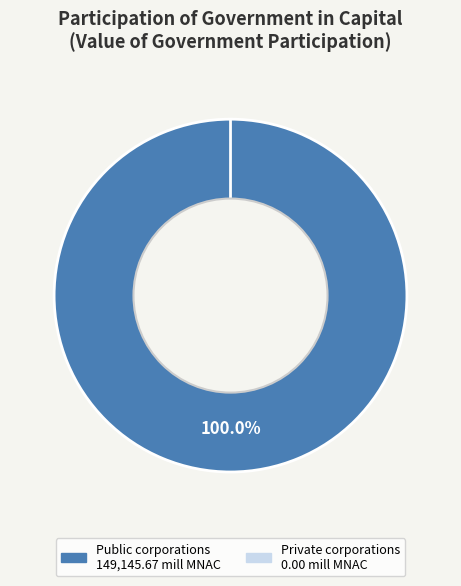

The Private corporations slice represents 0% of the pie. True or false?

True